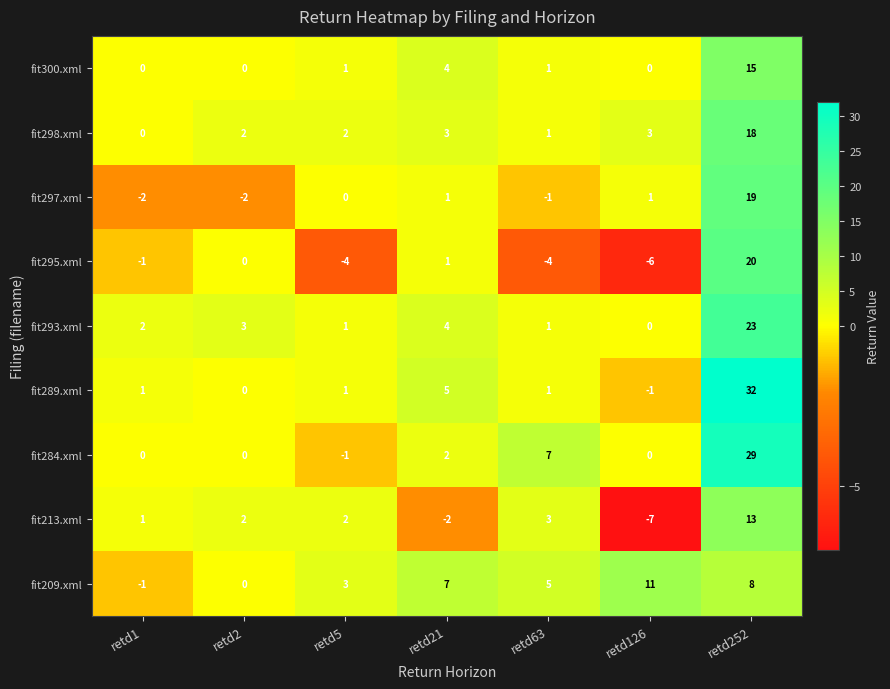

How many distinct data groups are displayed?

9